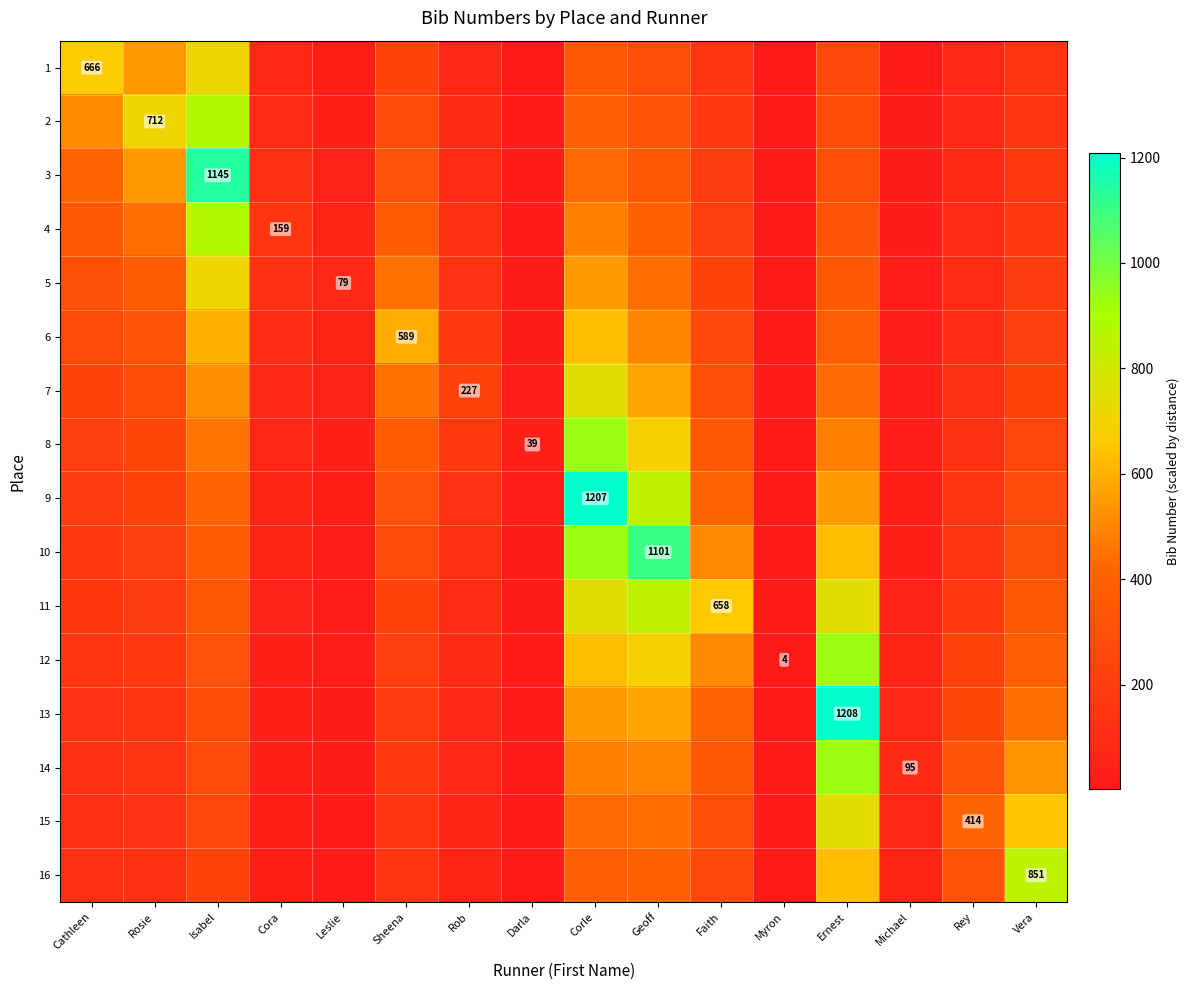

What value does the 6 series have at Cathleen?

266.4